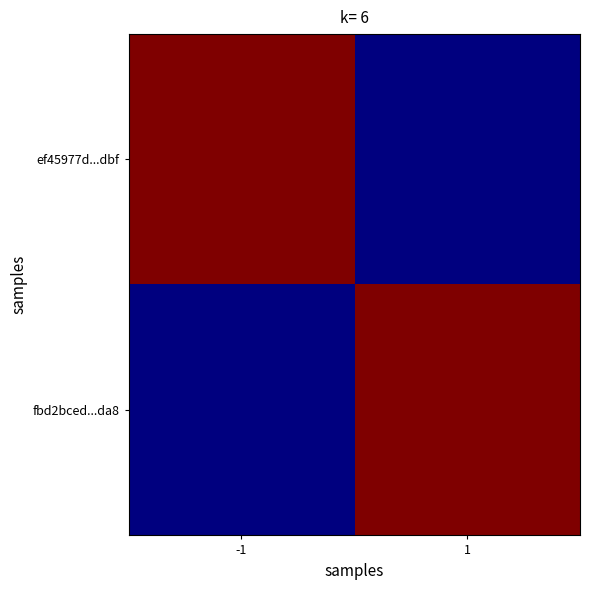

Reading left to right, what are all the values shown in this chart?

ef45977d...dbf: -1=1	1=0
fbd2bced...da8: -1=0	1=1